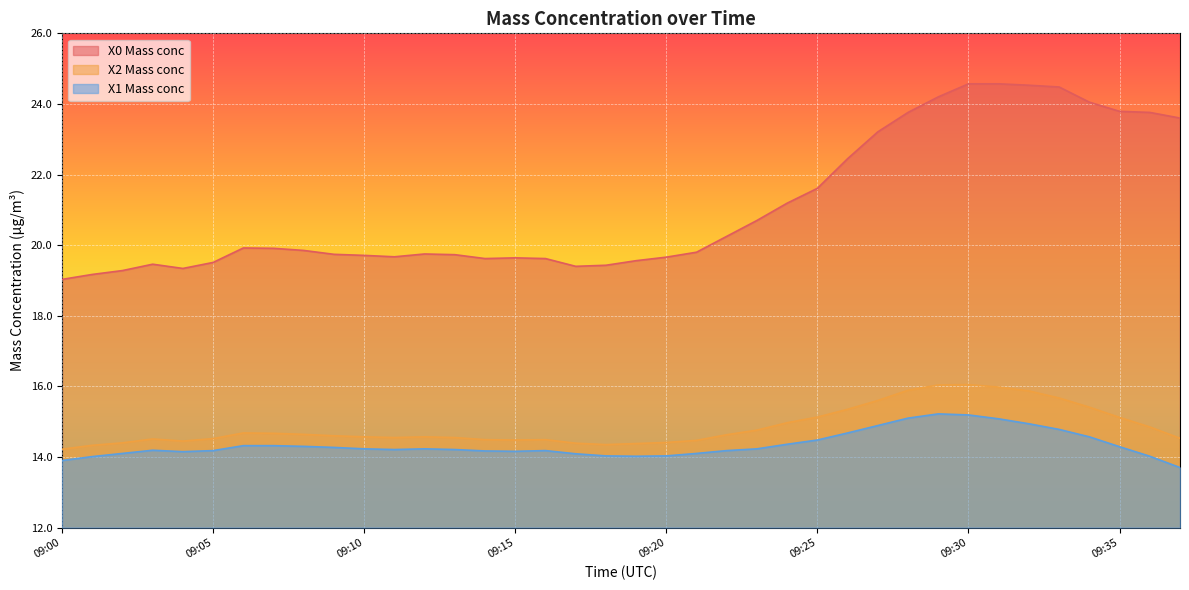

How many lines are shown in the chart?

3